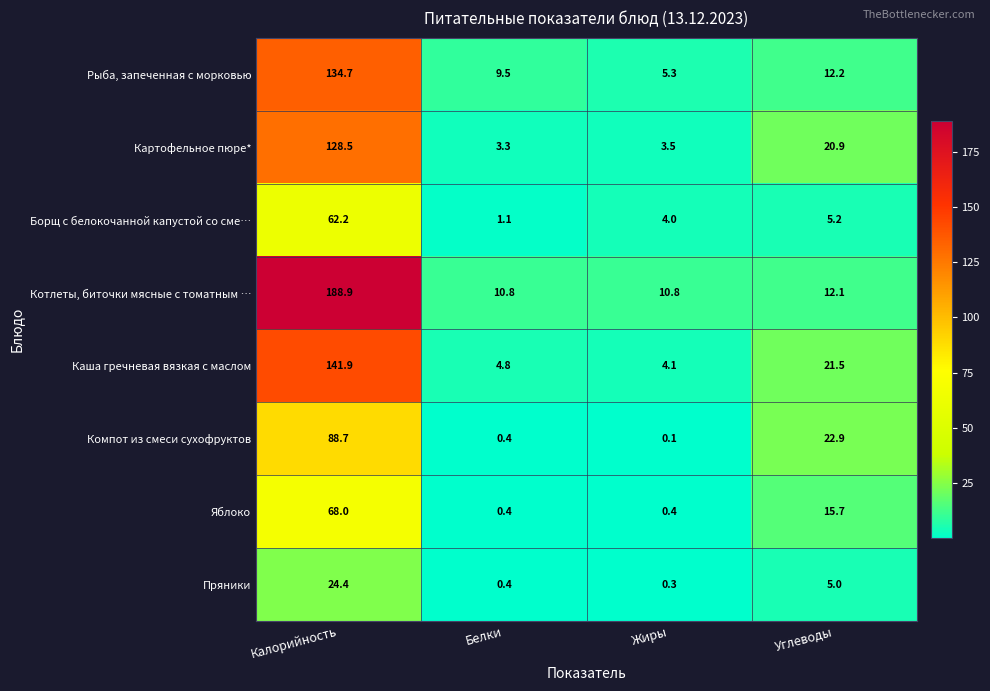

What is the smallest value displayed?

0.1